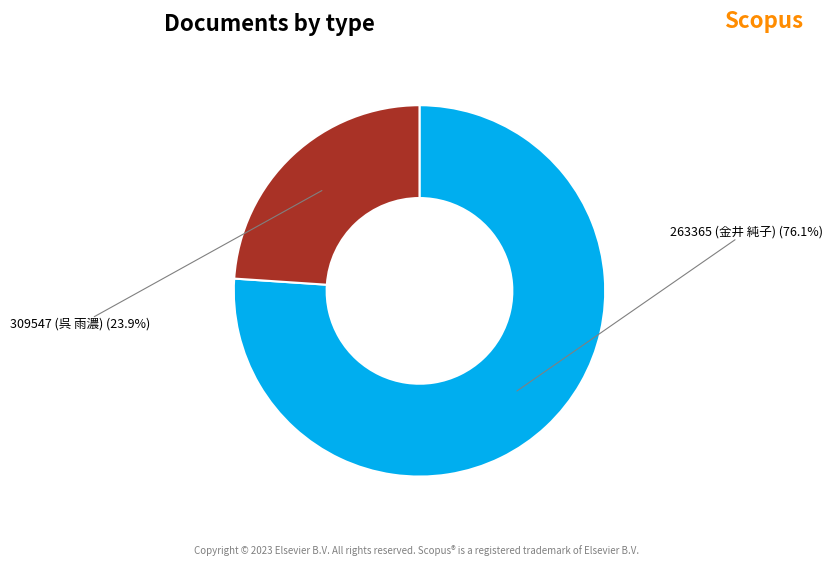

Is there a majority slice in this chart?

Yes